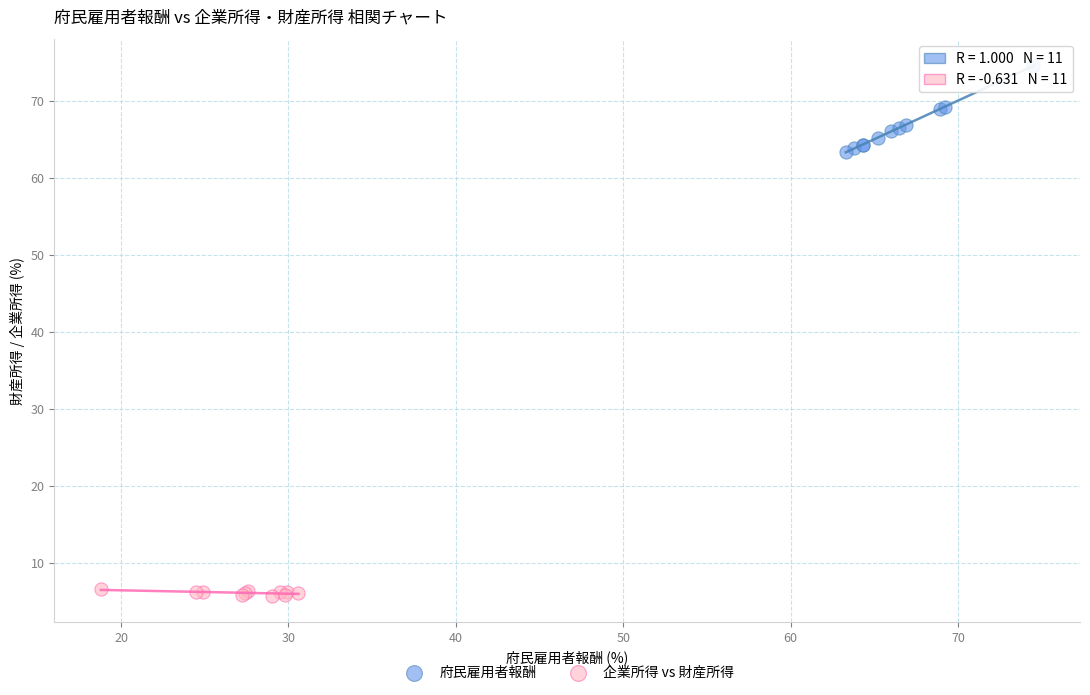

Which series contains the highest Y value?

府民雇用者報酬